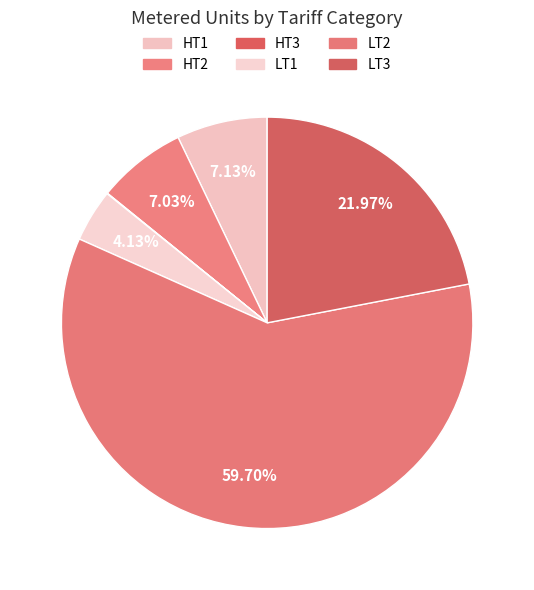

To the nearest percent, what is the difference between the largest and smallest slice percentages?

60%